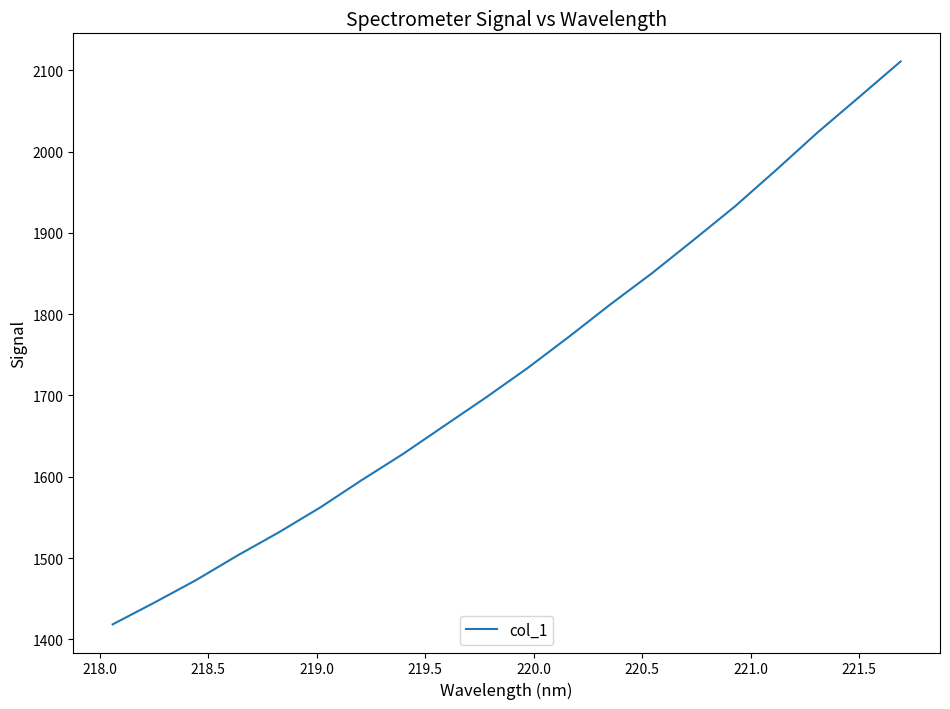

What is the greatest value displayed?

2110.9